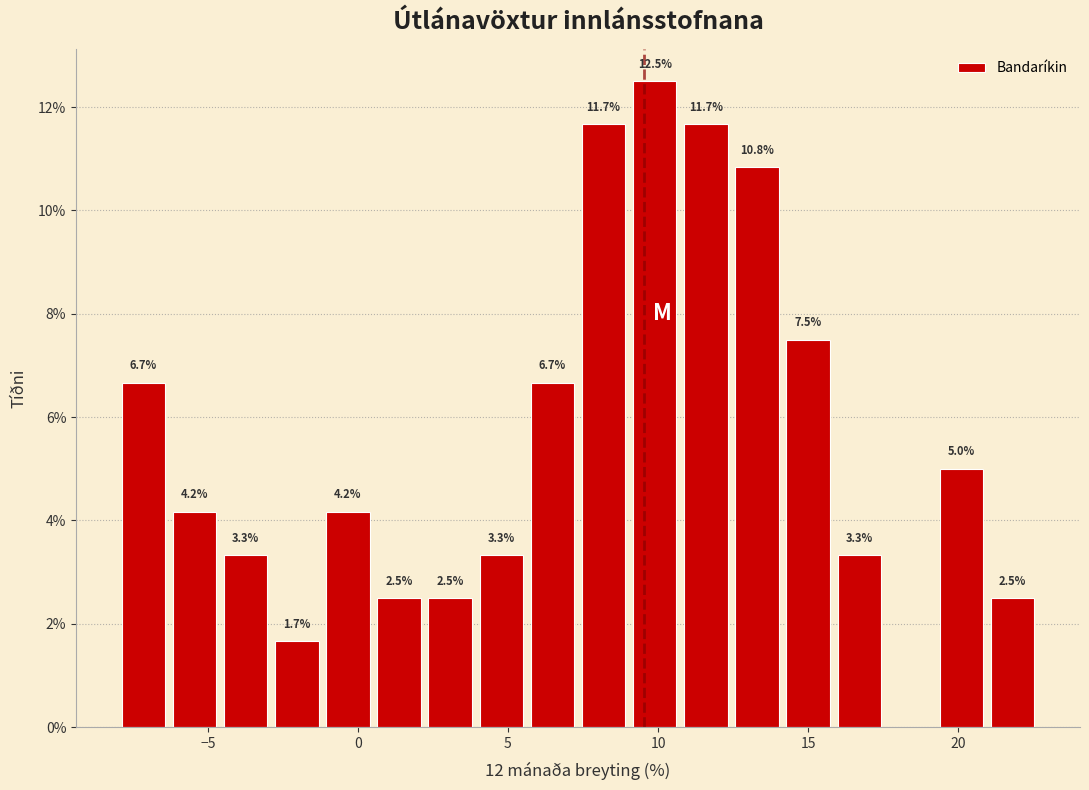

Read against the x-axis, roughly where is the centre of the tallest bar?

10.0